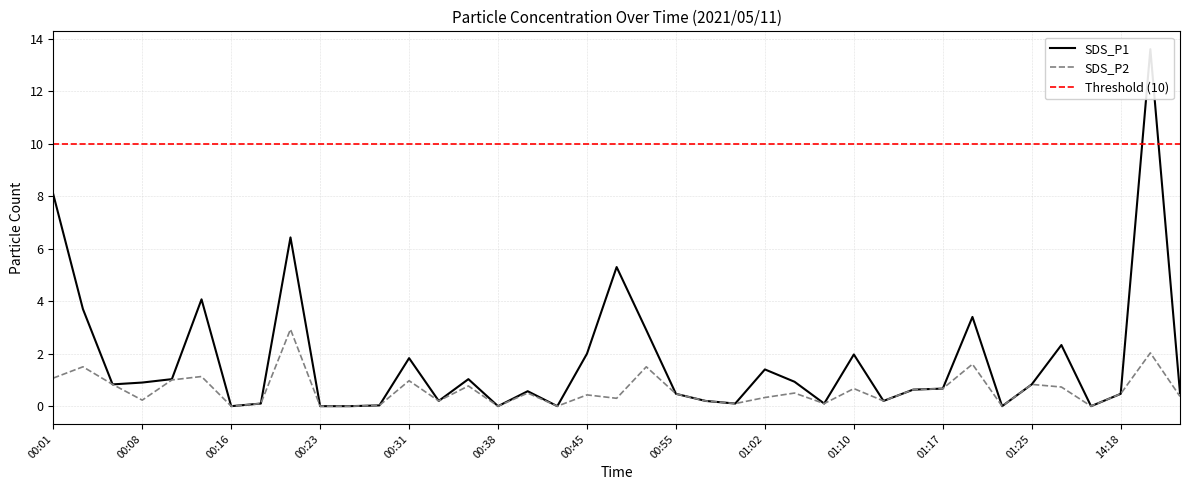

True or false: SDS_P1 and SDS_P2 cross at least once.

False